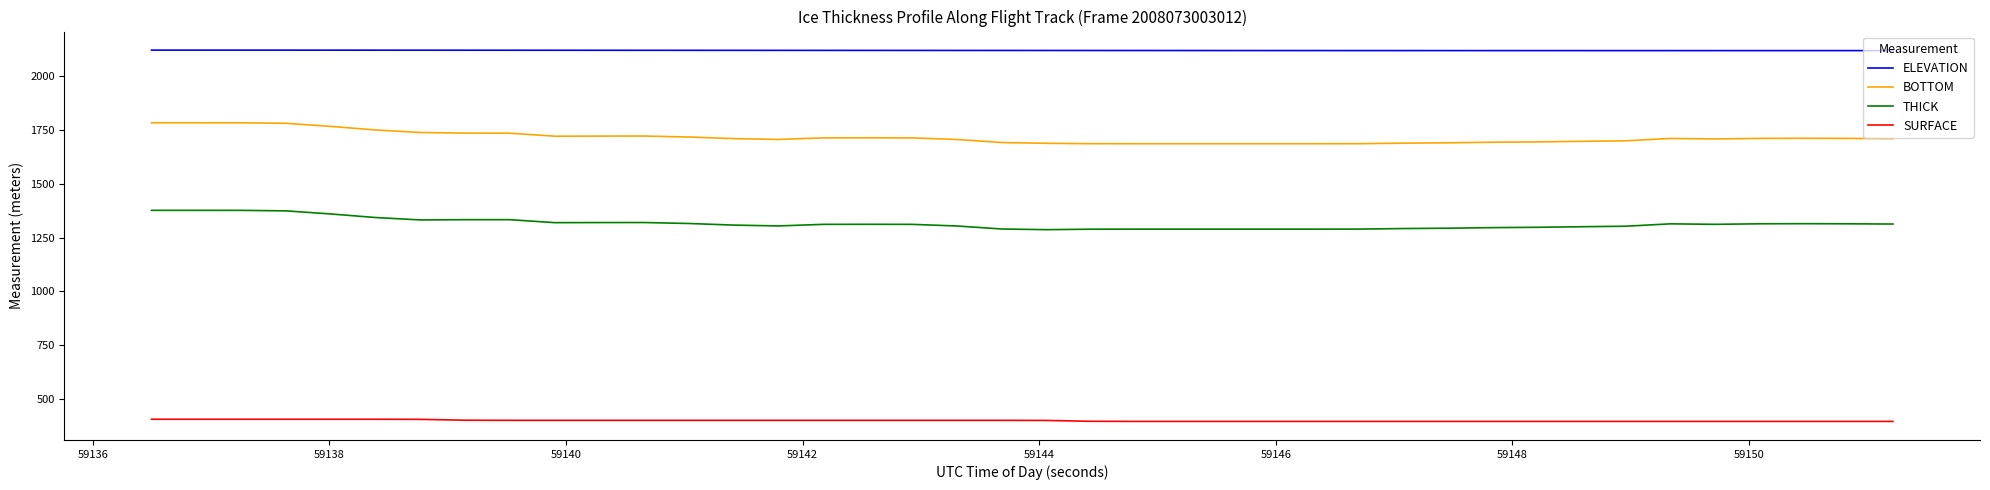

True or false: THICK and BOTTOM intersect in this chart.

False